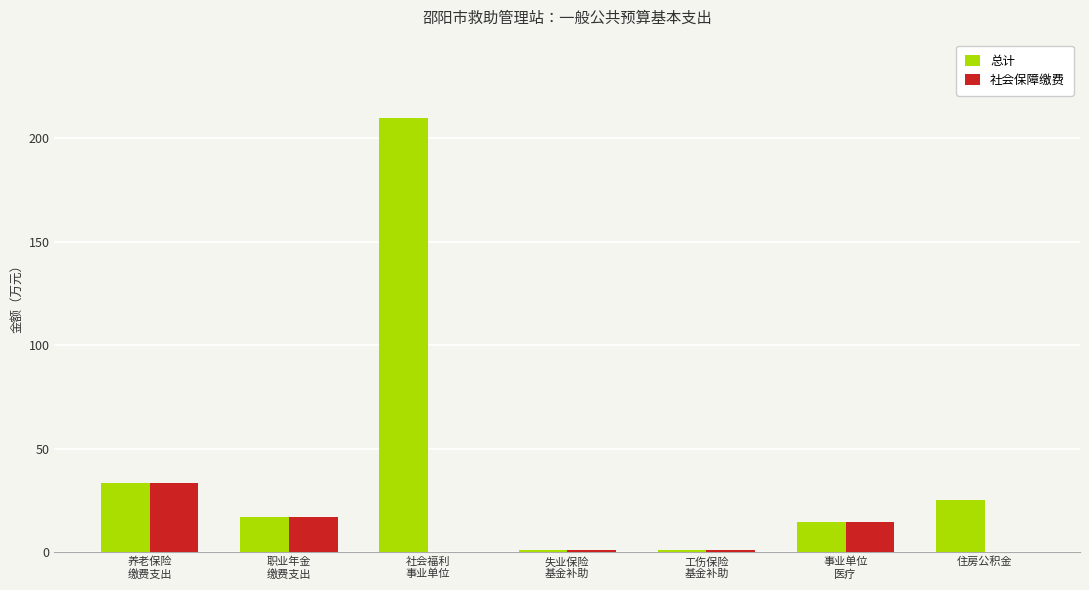

What is the maximum value shown in the chart?

209.8